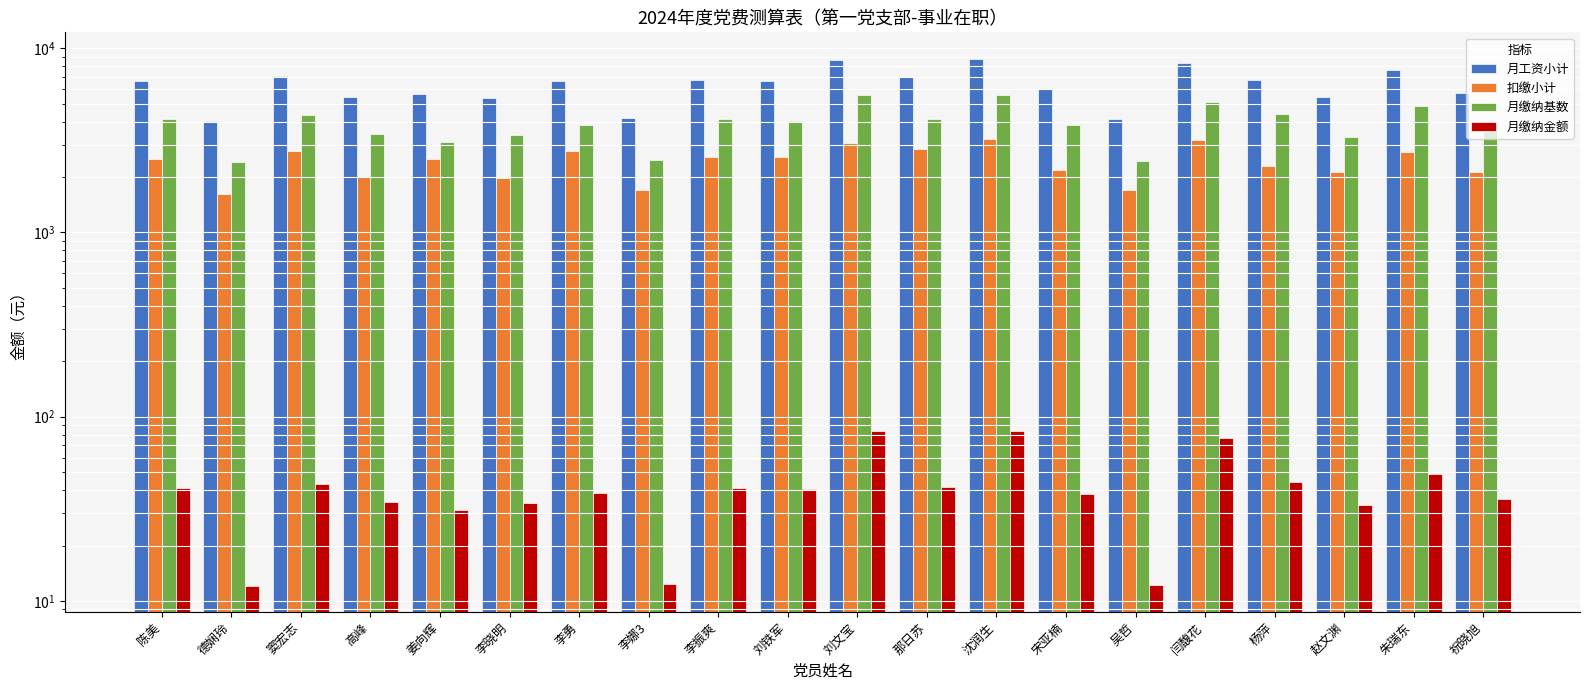

Read the 月工资小计 value at 闫馥花.

8284.5